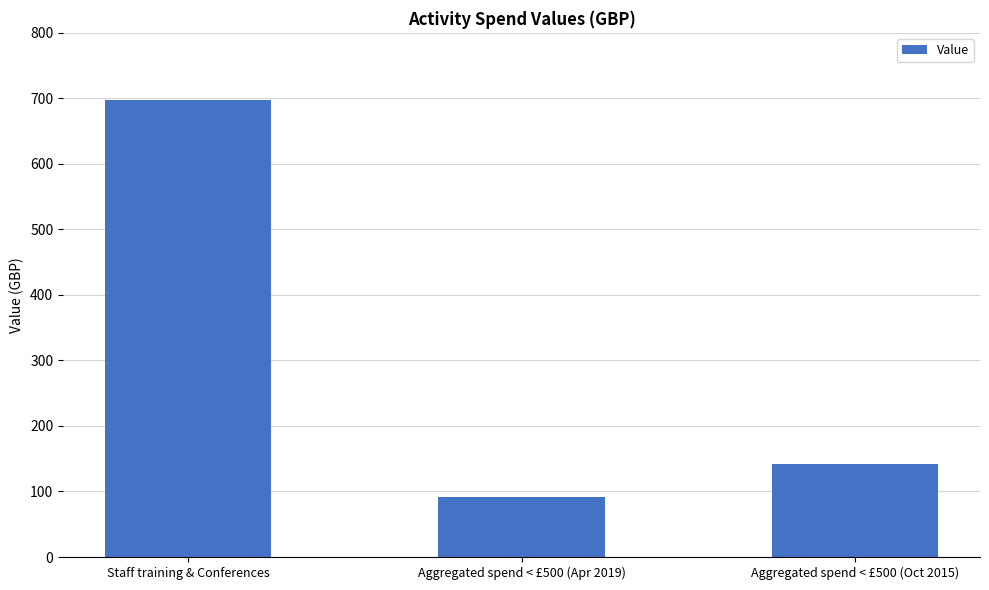

Reading left to right, transcribe all the data shown in this chart.

Staff training & Conferences=698	Aggregated spend < £500 (Apr 2019)=92	Aggregated spend < £500 (Oct 2015)=142